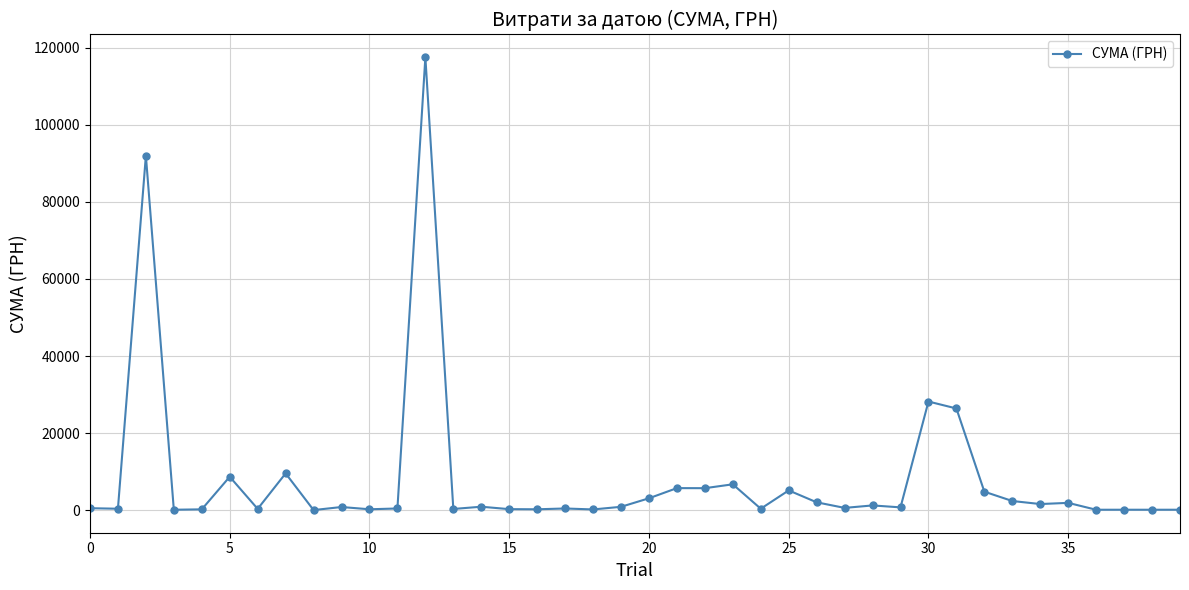

What is the sum of all values?

330564.5